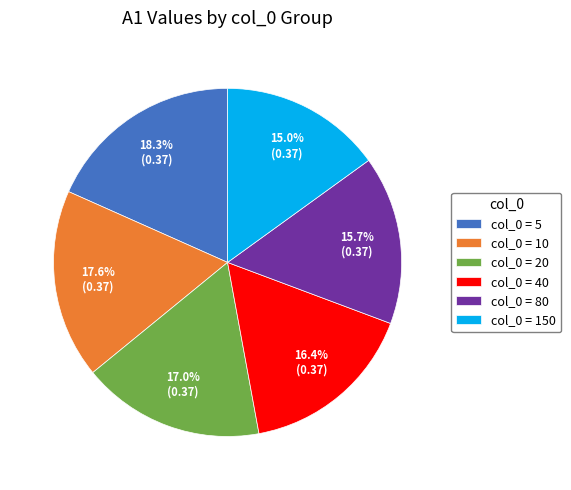

Which category has the smallest portion of the pie?

col_0 = 150